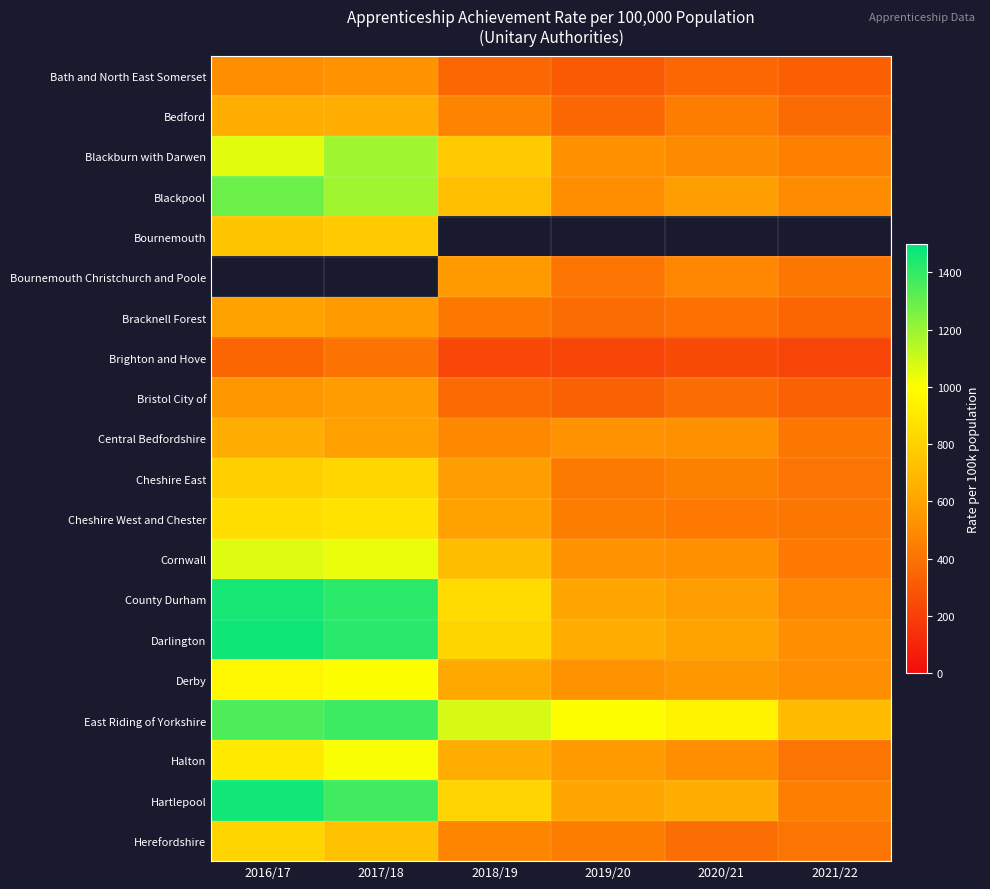

What is the difference between the maximum and minimum values in the Bracknell Forest series?

241.0